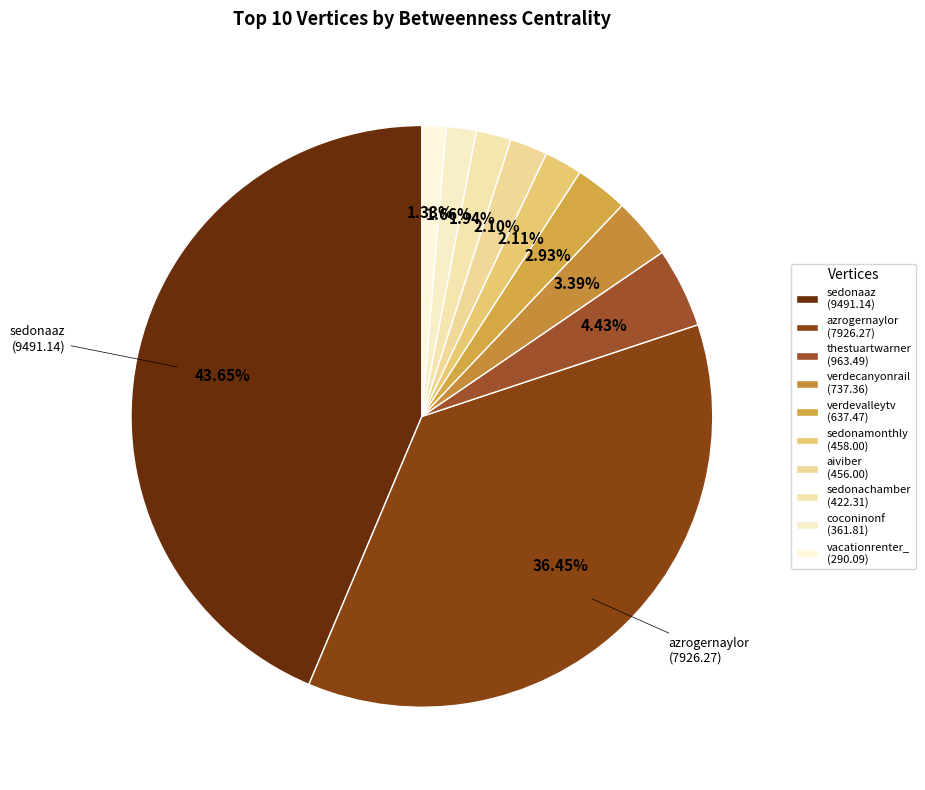

Rank the categories by value from highest to lowest.

sedonaaz, azrogernaylor, thestuartwarner, verdecanyonrail, verdevalleytv, sedonamonthly, aiviber, sedonachamber, coconinonf, vacationrenter_